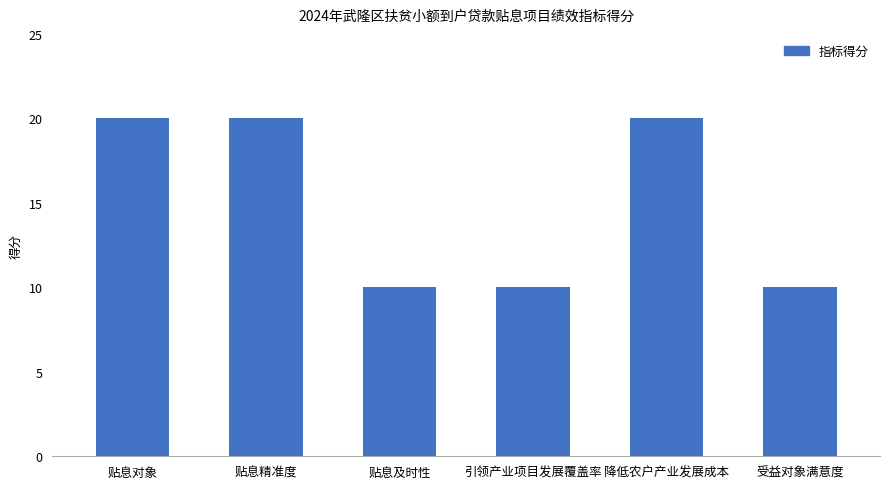

Is it true that the value at 贴息及时性 is 3?

False